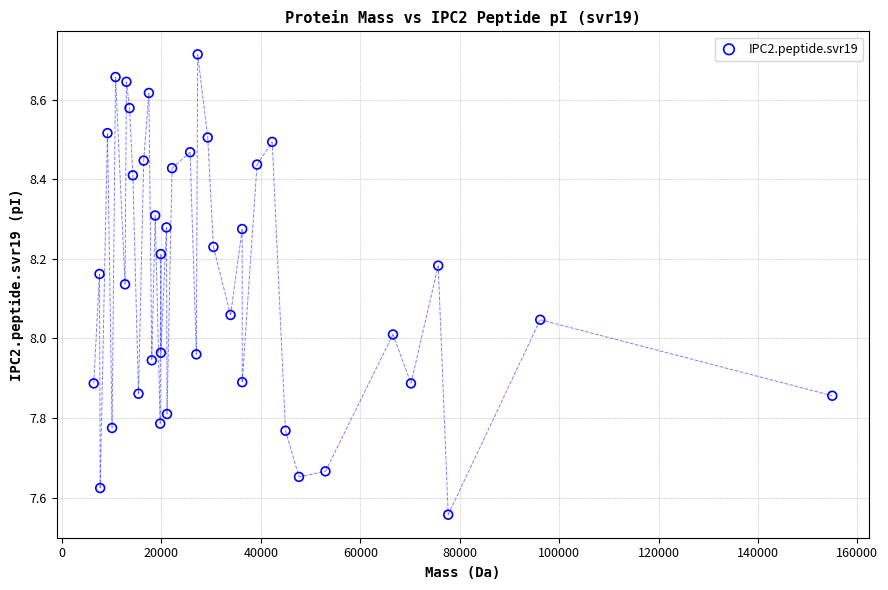

What is the range of Y values (max minus min)?

1.2